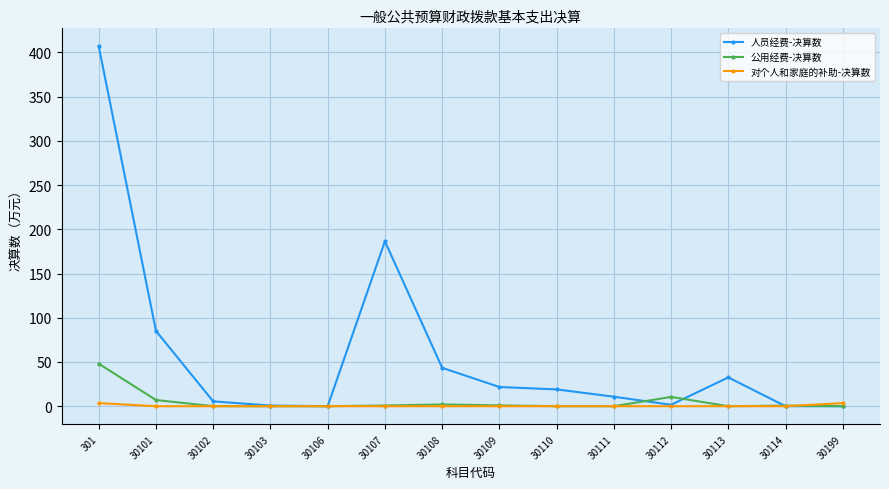

The value of 人员经费-决算数 at 30111 is 10.7. True or false?

True